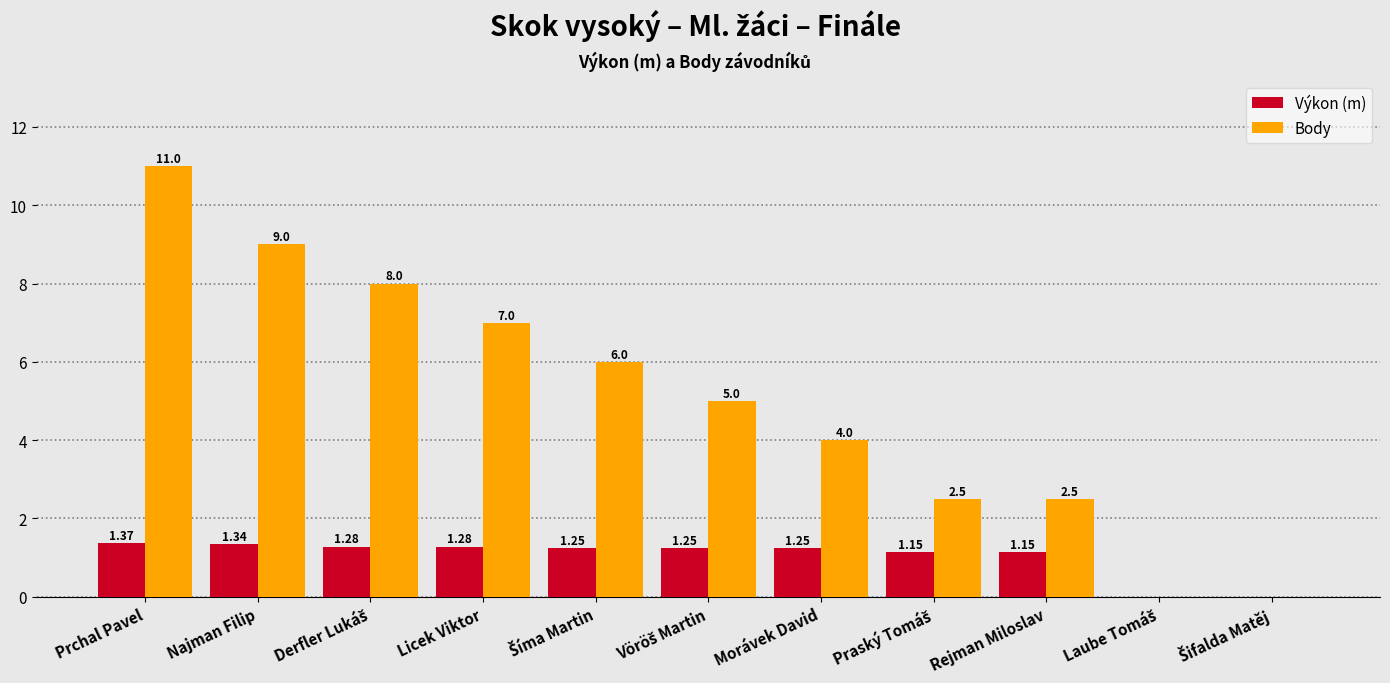

Which category has the highest value in the Body series?

Prchal Pavel